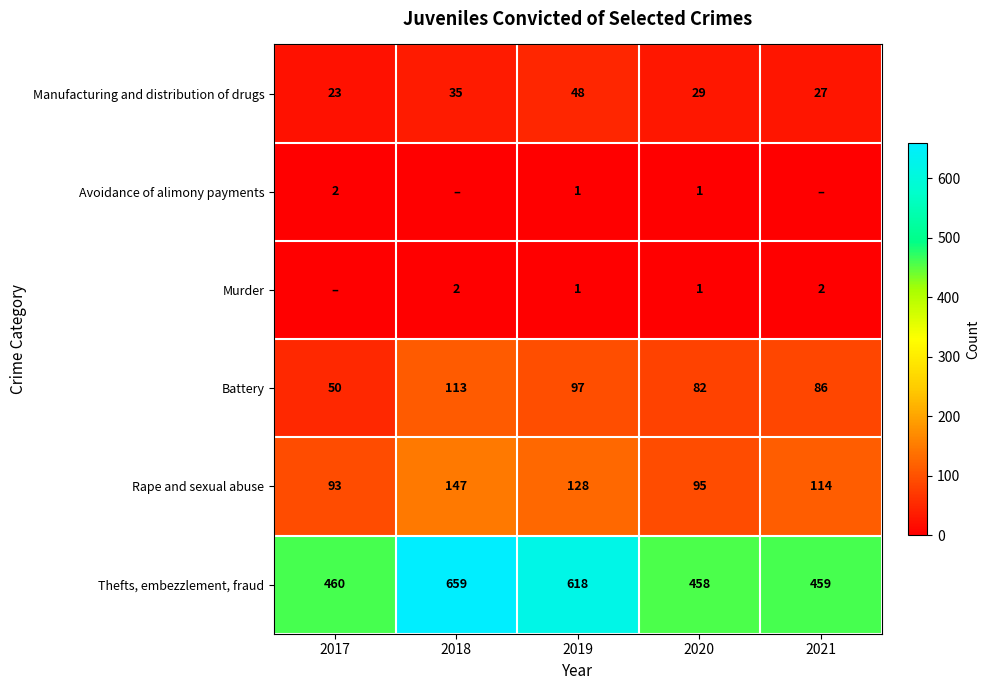

At how many categories does at least one series exceed 10?

5